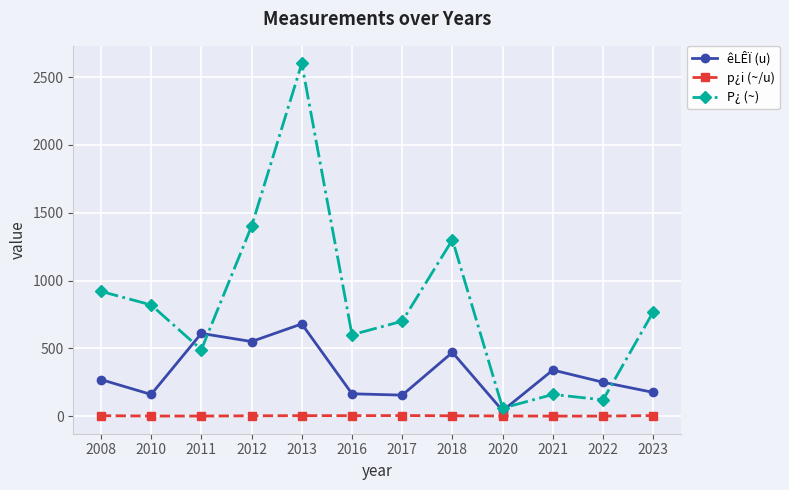

How many lines are shown in the chart?

3